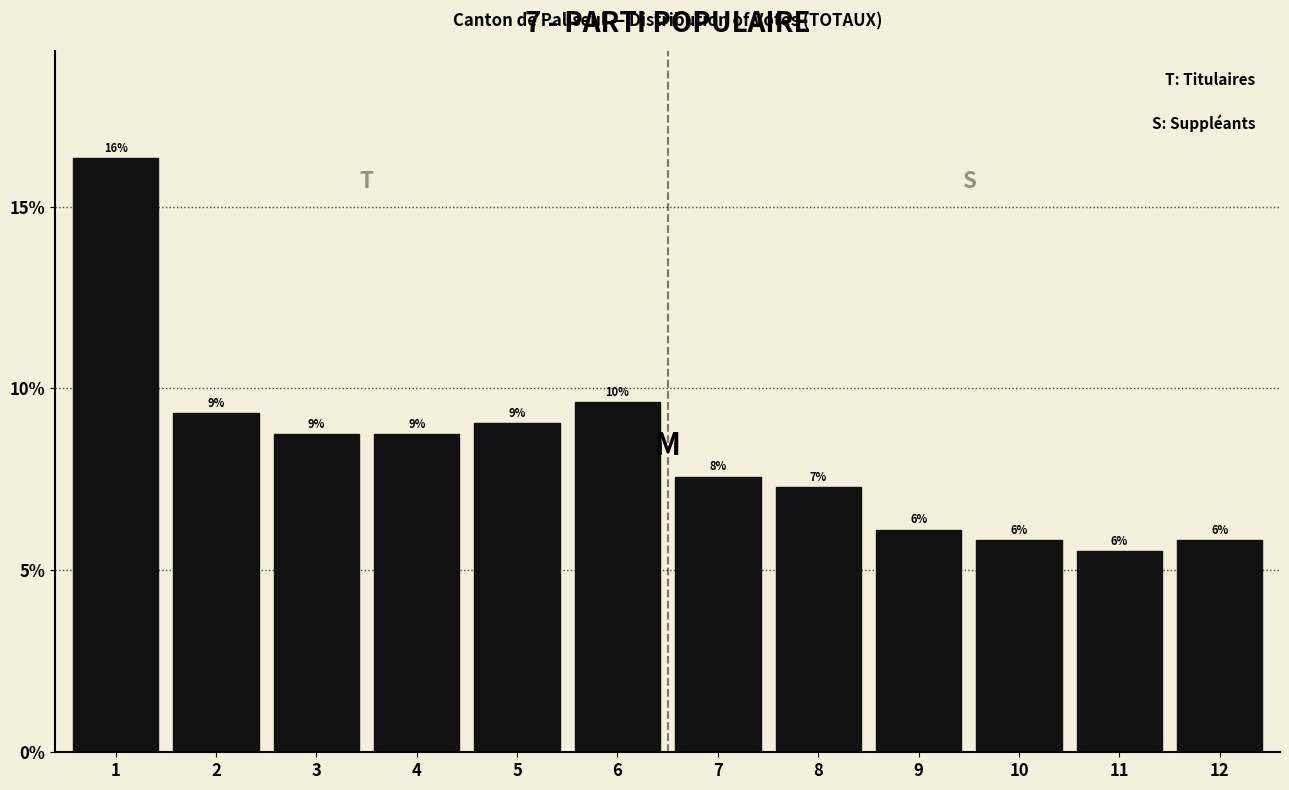

Are the bars horizontal?

No